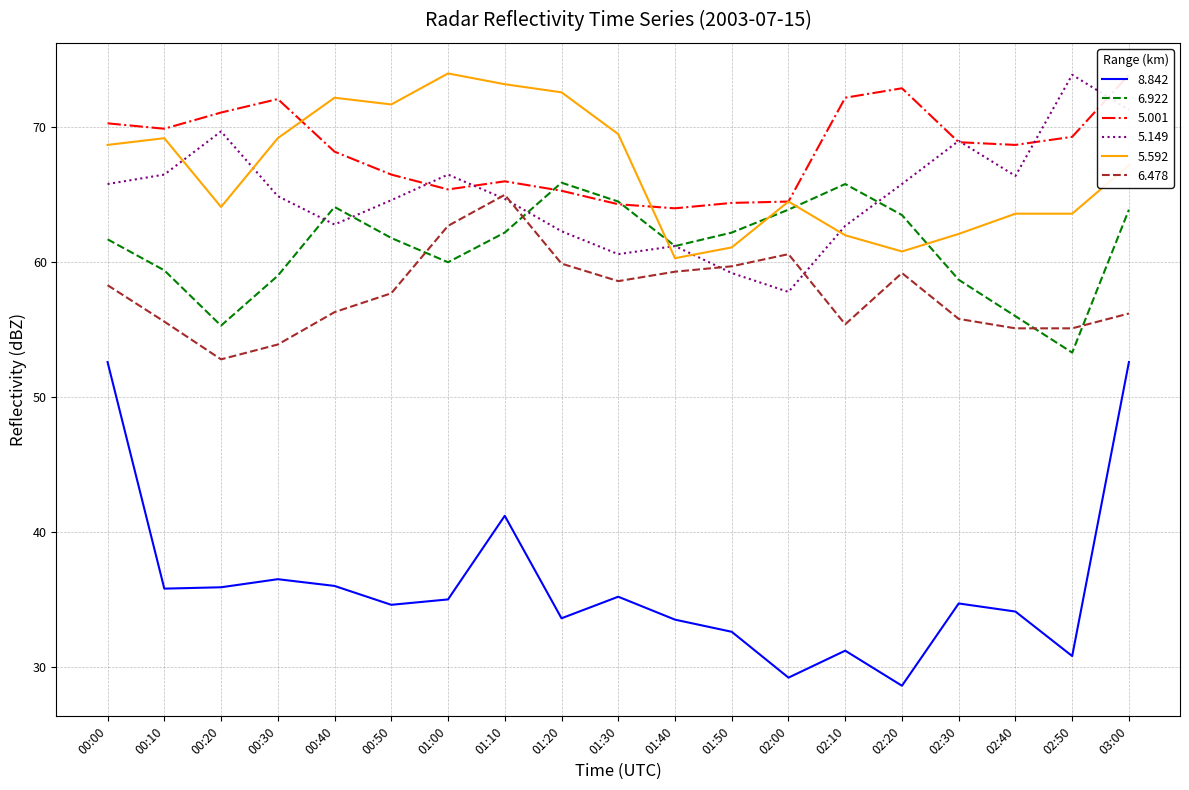

Reading left to right, transcribe all the data shown in this chart.

8.842: 00:00=52.6	00:10=35.8	00:20=35.9	00:30=36.5	00:40=36.0	00:50=34.6	01:00=35.0	01:10=41.2	01:20=33.6	01:30=35.2	01:40=33.5	01:50=32.6	02:00=29.2	02:10=31.2	02:20=28.6	02:30=34.7	02:40=34.1	02:50=30.8	03:00=52.6
6.922: 00:00=61.7	00:10=59.4	00:20=55.3	00:30=59.0	00:40=64.1	00:50=61.8	01:00=60.0	01:10=62.2	01:20=65.9	01:30=64.5	01:40=61.2	01:50=62.2	02:00=63.9	02:10=65.8	02:20=63.5	02:30=58.7	02:40=56.0	02:50=53.3	03:00=63.9
5.001: 00:00=70.3	00:10=69.9	00:20=71.1	00:30=72.1	00:40=68.2	00:50=66.5	01:00=65.4	01:10=66.0	01:20=65.3	01:30=64.3	01:40=64.0	01:50=64.4	02:00=64.5	02:10=72.2	02:20=72.9	02:30=68.9	02:40=68.7	02:50=69.3	03:00=73.9
5.149: 00:00=65.8	00:10=66.5	00:20=69.7	00:30=64.9	00:40=62.8	00:50=64.6	01:00=66.5	01:10=64.7	01:20=62.3	01:30=60.6	01:40=61.2	01:50=59.2	02:00=57.8	02:10=62.7	02:20=65.8	02:30=69.0	02:40=66.4	02:50=73.9	03:00=71.3
5.592: 00:00=68.7	00:10=69.2	00:20=64.1	00:30=69.2	00:40=72.2	00:50=71.7	01:00=74.0	01:10=73.2	01:20=72.6	01:30=69.5	01:40=60.3	01:50=61.1	02:00=64.5	02:10=62.0	02:20=60.8	02:30=62.1	02:40=63.6	02:50=63.6	03:00=67.2
6.478: 00:00=58.3	00:10=55.6	00:20=52.8	00:30=53.9	00:40=56.3	00:50=57.7	01:00=62.7	01:10=65.0	01:20=59.9	01:30=58.6	01:40=59.3	01:50=59.7	02:00=60.6	02:10=55.4	02:20=59.2	02:30=55.8	02:40=55.1	02:50=55.1	03:00=56.2